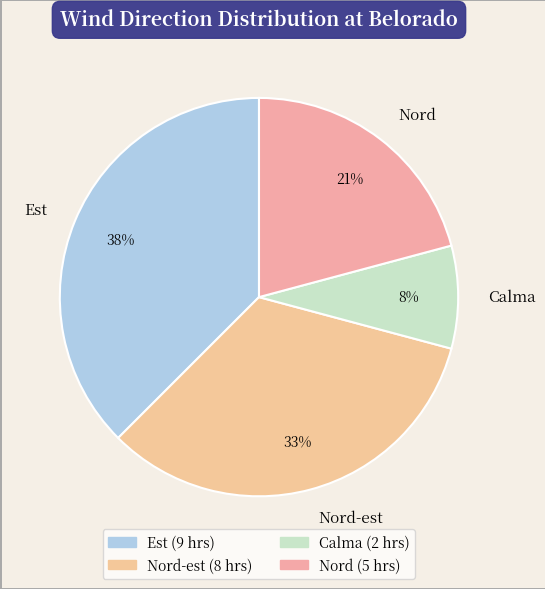

What percentage is the Calma slice, to the nearest percent?

8%